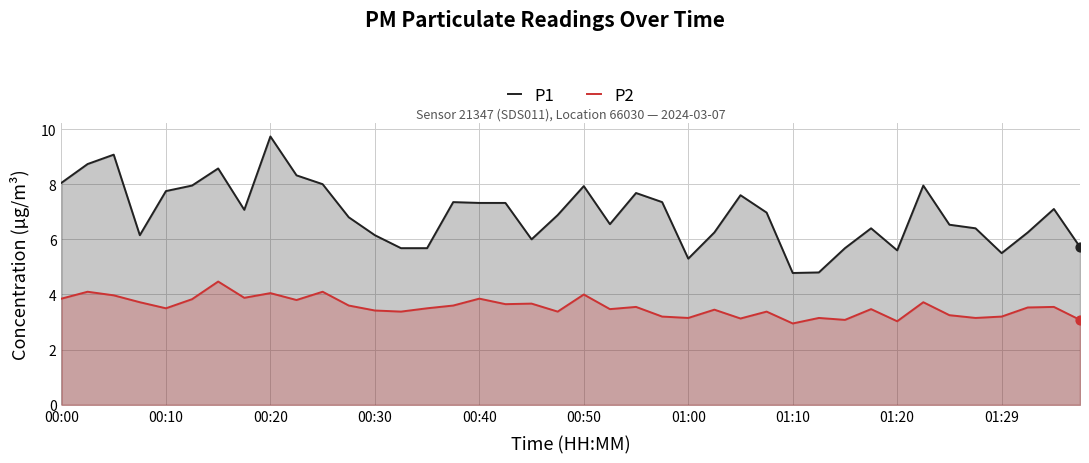

At which category is the sum across all series the highest?

00:20